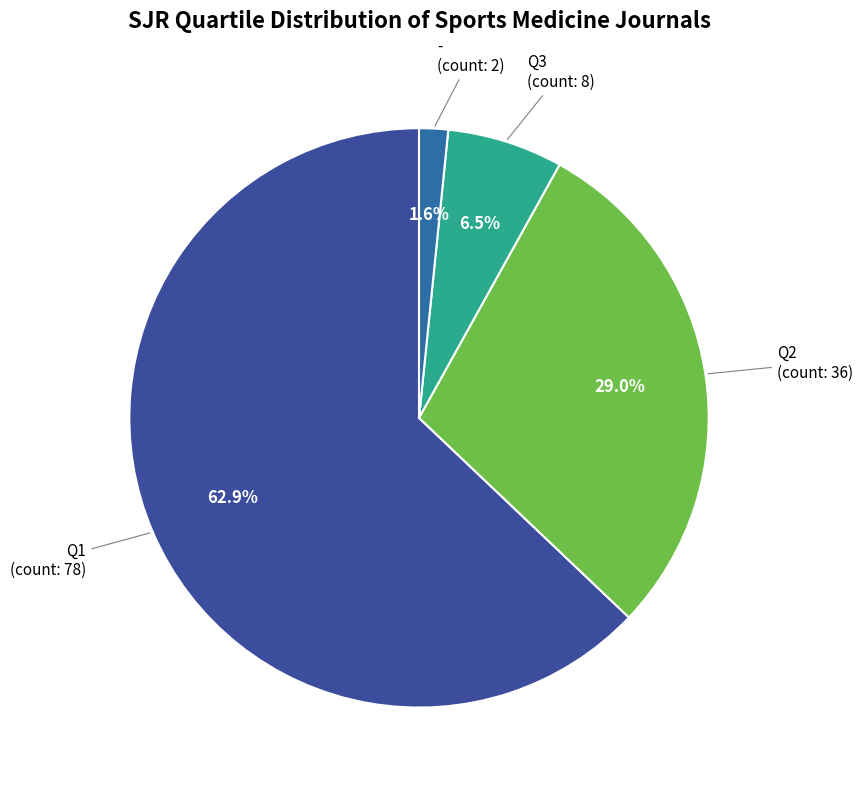

Which category has the smallest portion of the pie?

-